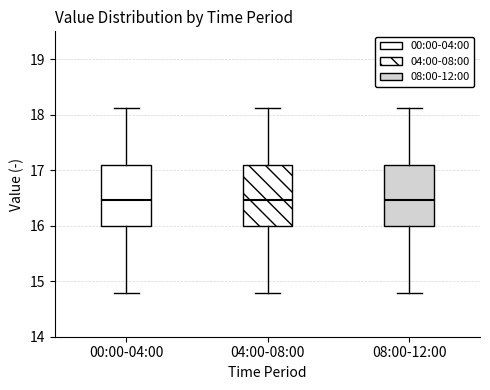

Where is the lower edge of the box for 04:00-08:00 on the y-axis? The values are not printed on the chart, so give them approximately, as read against the axis.

16.0